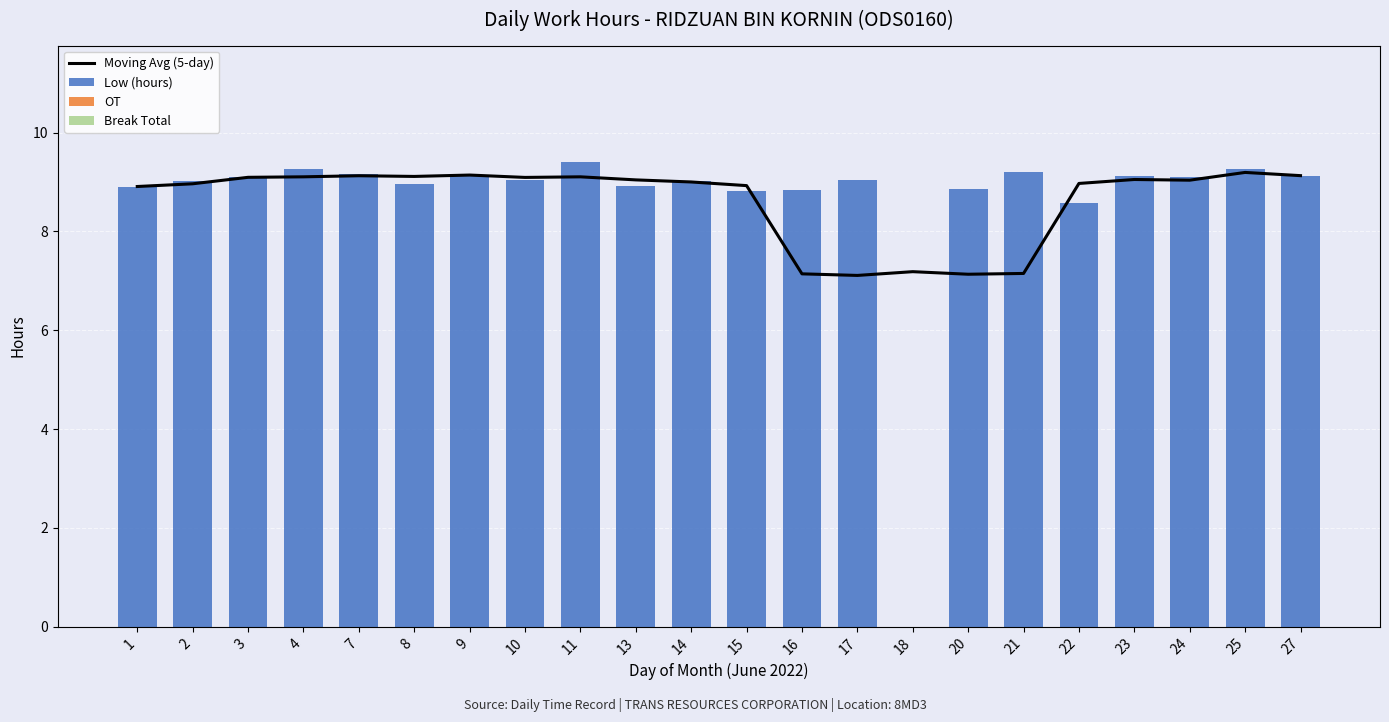

At which category does the chart reach its peak across all series?

11